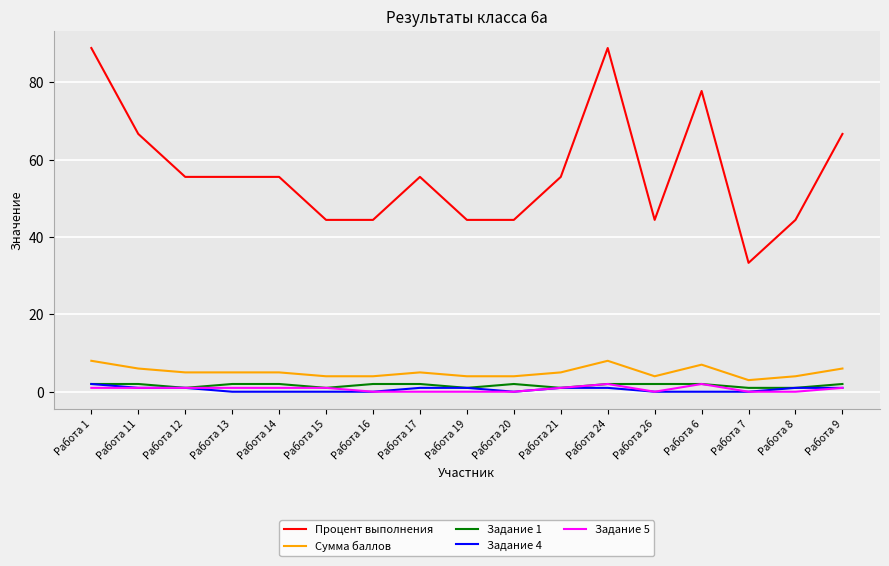

What are all the series names shown in the legend?

Процент выполнения, Сумма баллов, Задание 1, Задание 4, Задание 5